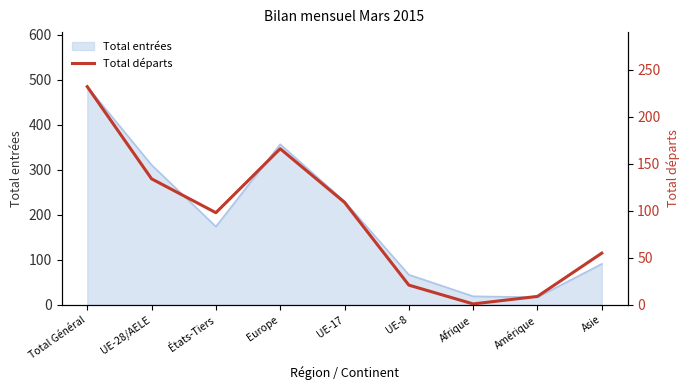

True or false: the data shows 83 at Asie.

False